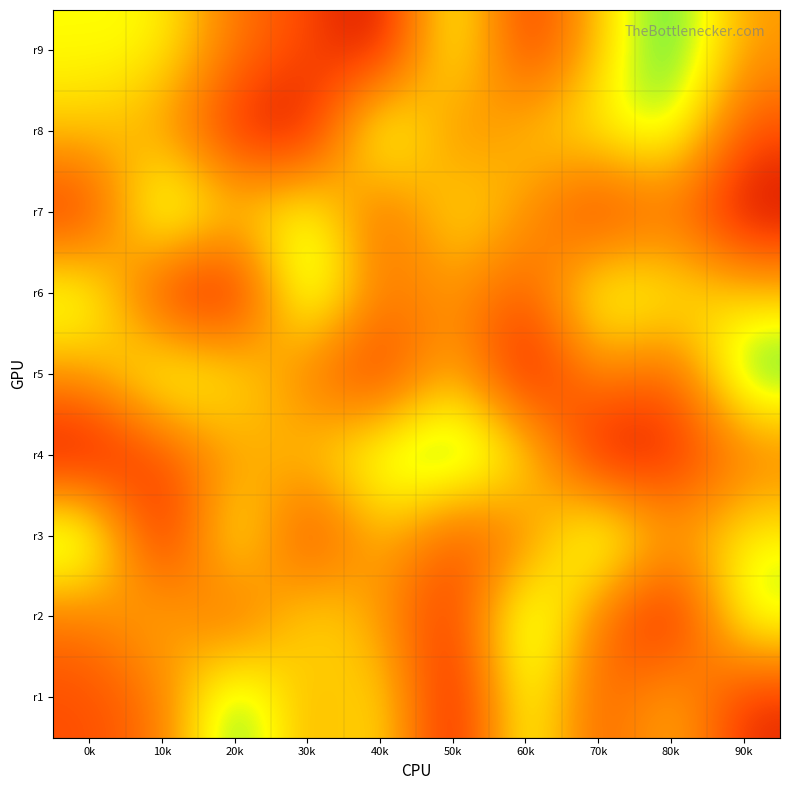

At which category is the sum across all series the highest?

0k